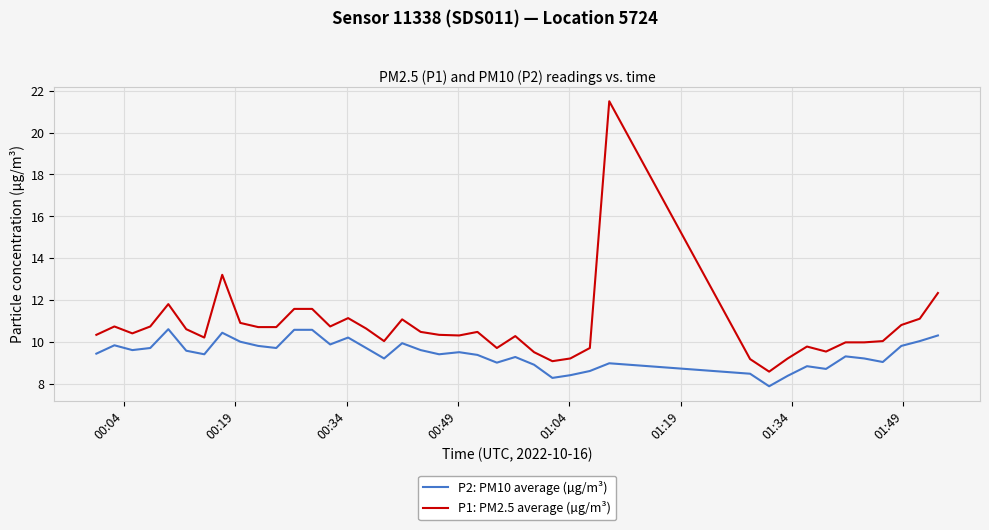

List the series in order of their peak value, highest first.

P1: PM2.5 average (µg/m³), P2: PM10 average (µg/m³)